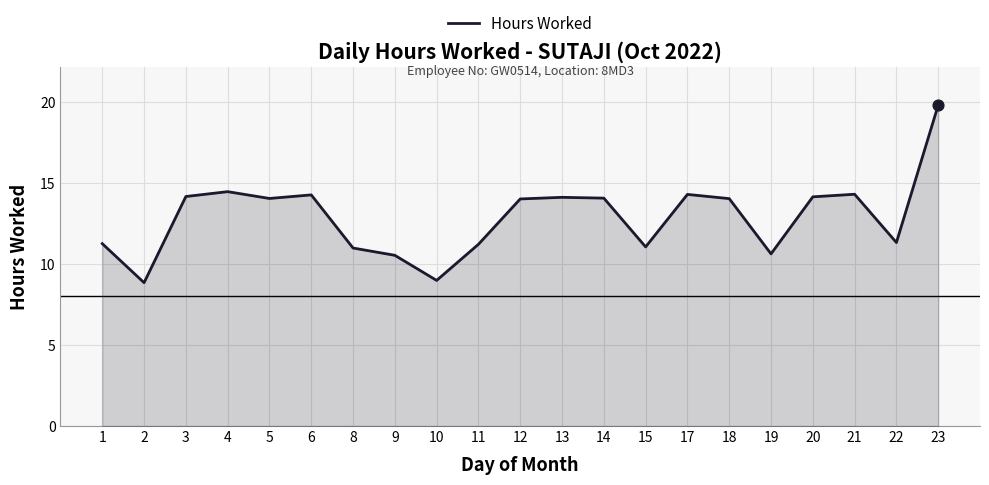

What is the ratio of the value at 6 to the value at 3?

1.0